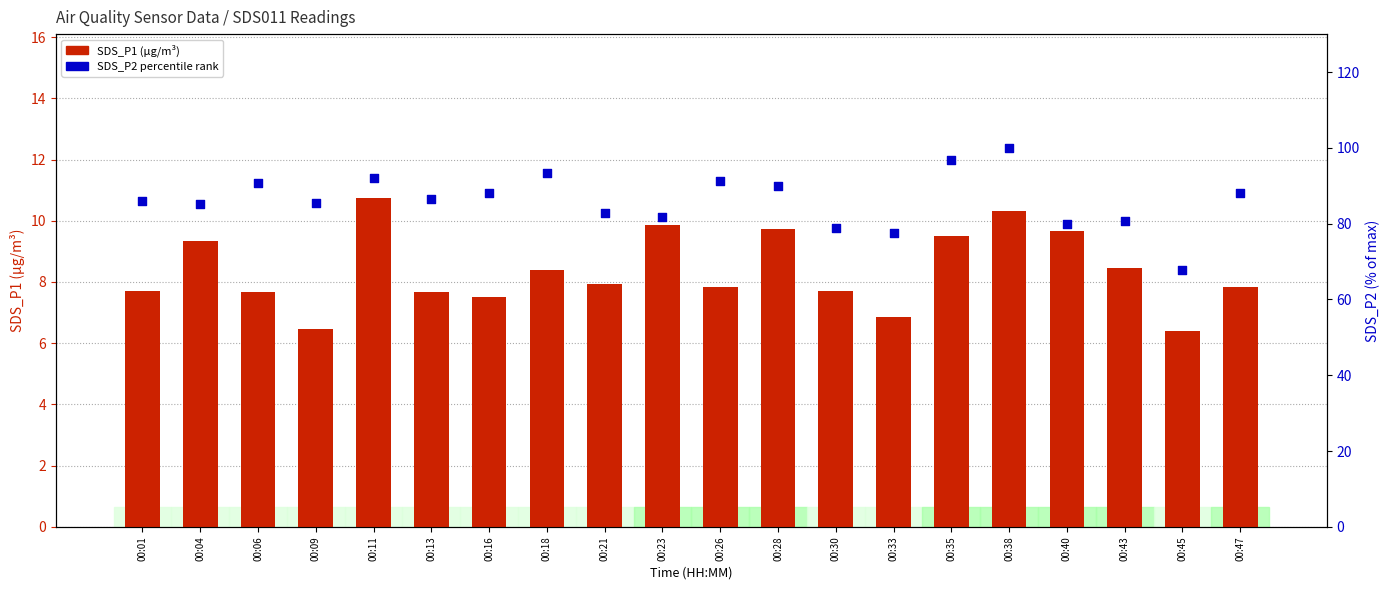

What are all the series names shown in the legend?

SDS_P1 (µg/m³), SDS_P2 percentile